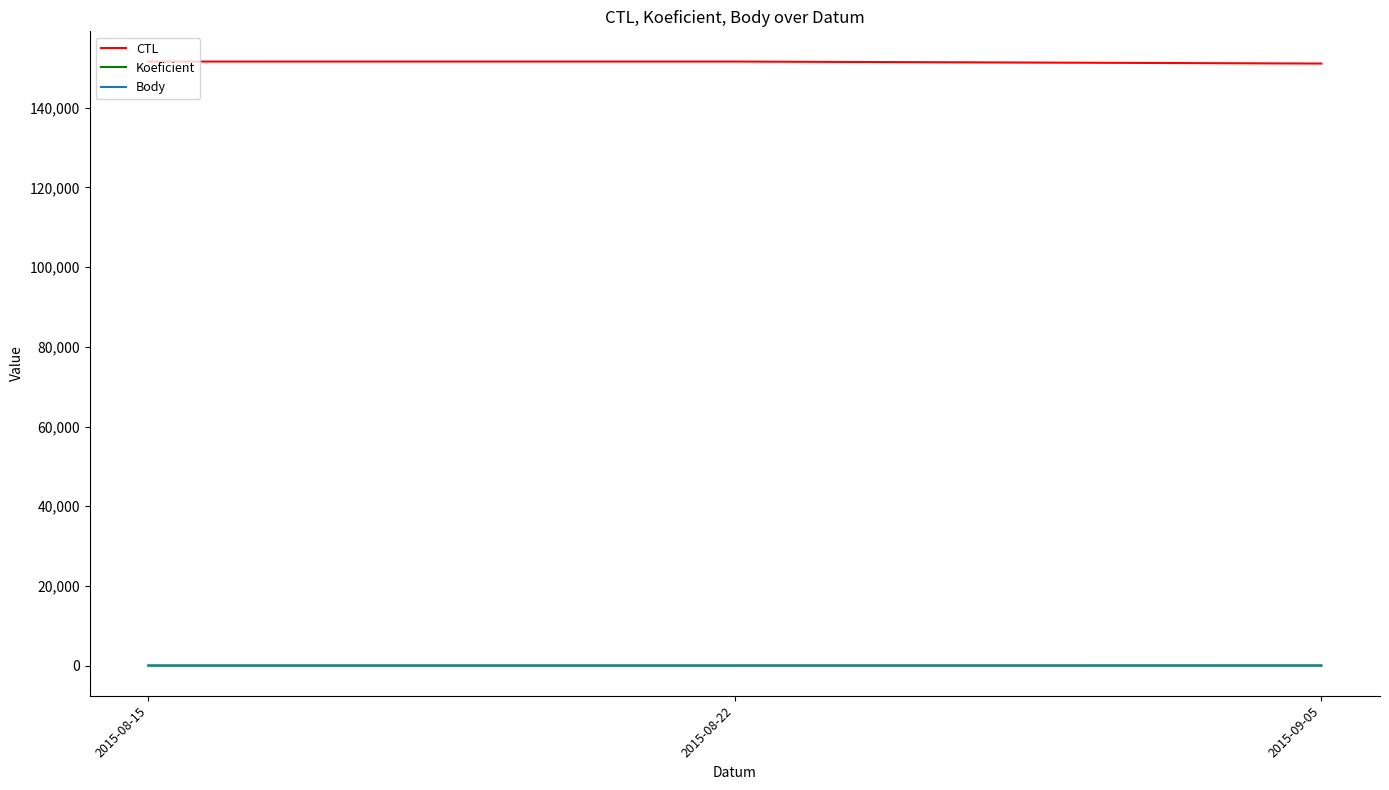

Is it true that Koeficient equals 2 at 2015-08-15?

True